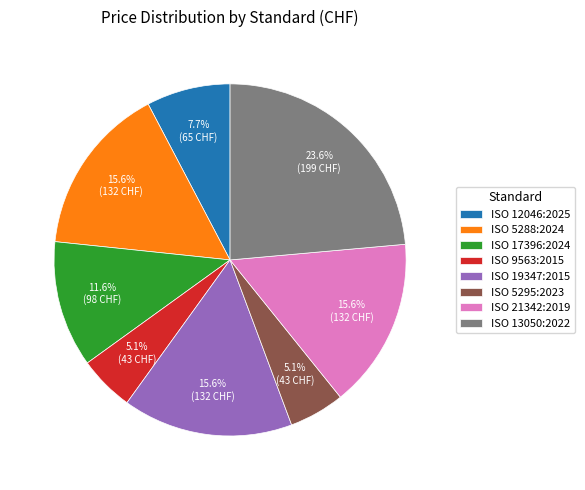

To the nearest percent, what percentage of the pie is ISO 19347:2015?

16%